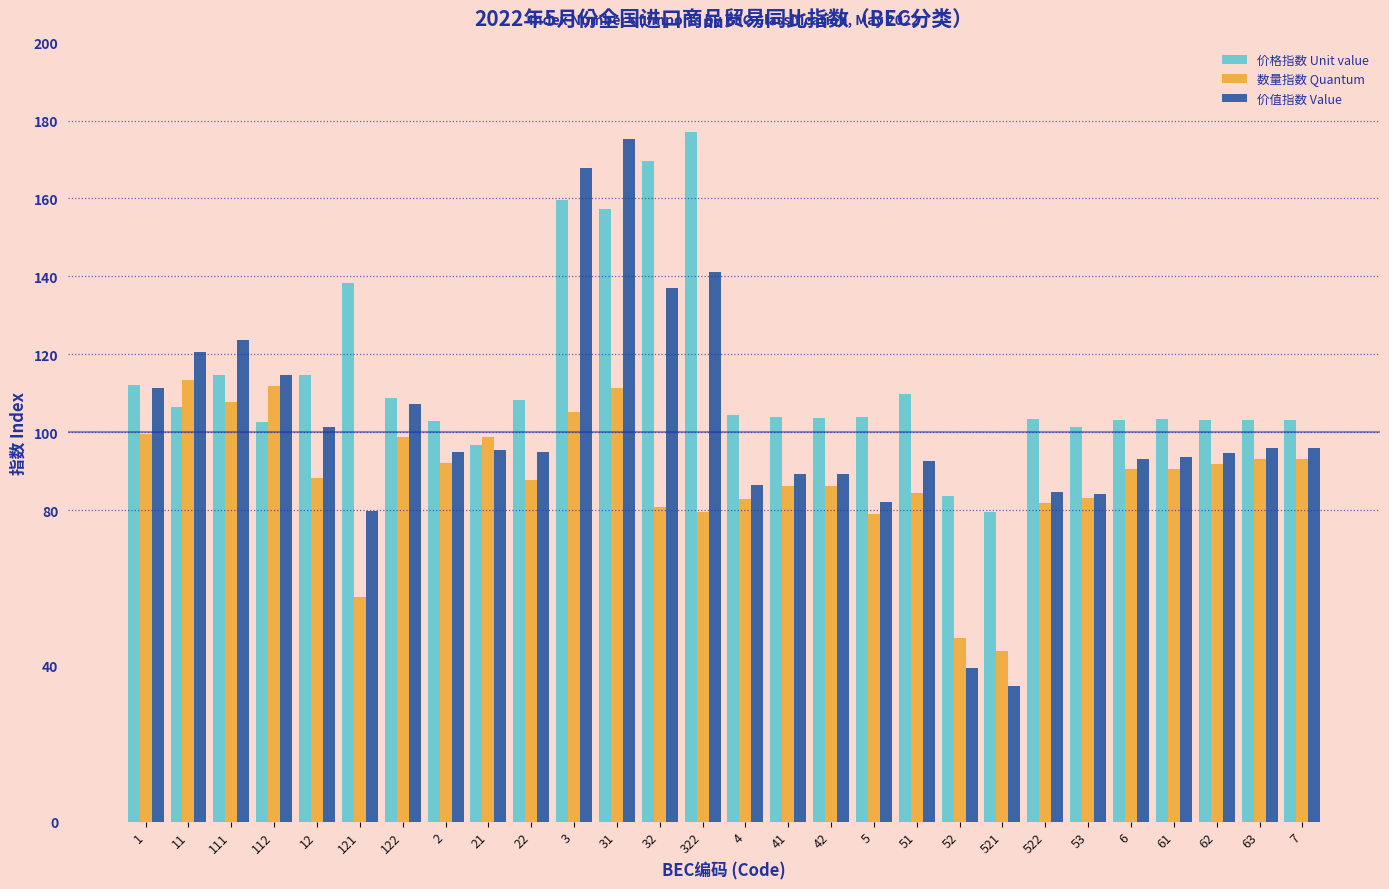

Rank the series by their average value, from highest to lowest.

价格指数 Unit value, 价值指数 Value, 数量指数 Quantum